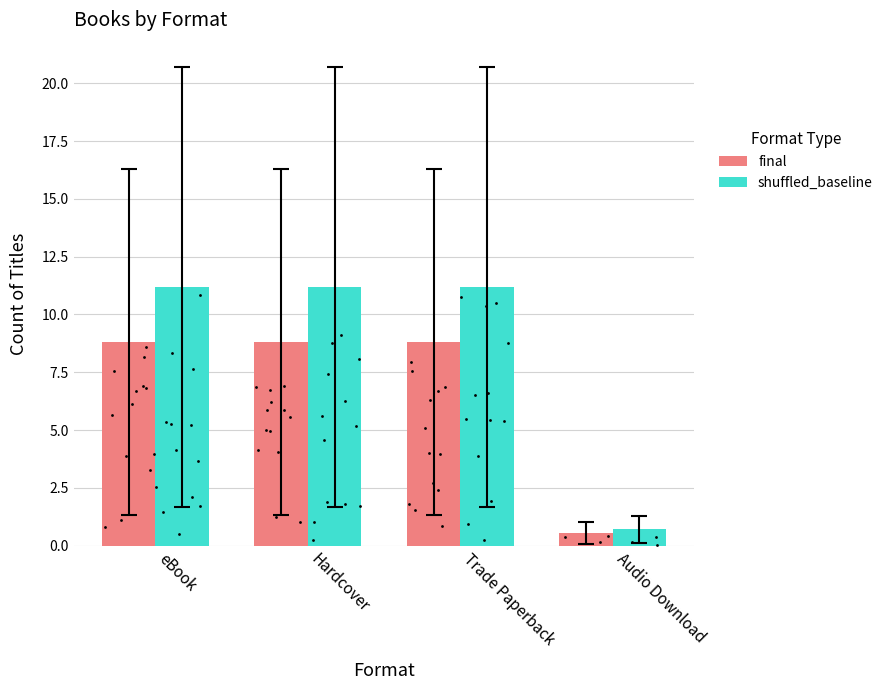

At how many categories does at least one series exceed 1?

3